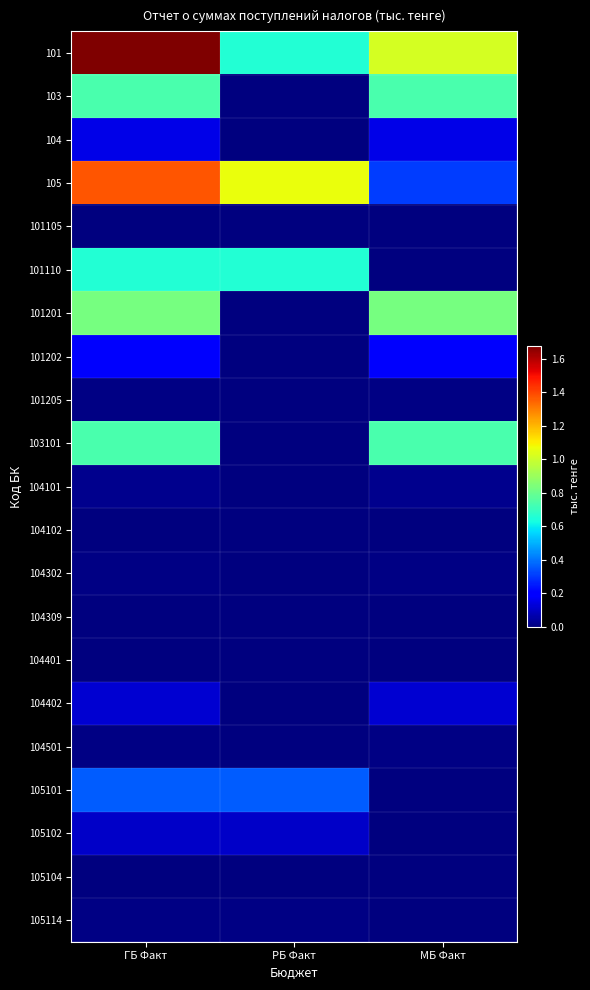

Reading left to right, what are all the values shown in this chart?

101: ГБ Факт=1677069	РБ Факт=658192	МБ Факт=1018877
103: ГБ Факт=731978	РБ Факт=0	МБ Факт=731978
104: ГБ Факт=148781	РБ Факт=0	МБ Факт=148781
105: ГБ Факт=1372880	РБ Факт=1064885	МБ Факт=307995
101105: ГБ Факт=0	РБ Факт=0	МБ Факт=0
101110: ГБ Факт=658192	РБ Факт=658192	МБ Факт=0
101201: ГБ Факт=828150	РБ Факт=0	МБ Факт=828150
101202: ГБ Факт=183632	РБ Факт=0	МБ Факт=183632
101205: ГБ Факт=7096	РБ Факт=0	МБ Факт=7096
103101: ГБ Факт=731978	РБ Факт=0	МБ Факт=731978
104101: ГБ Факт=21511	РБ Факт=0	МБ Факт=21511
104102: ГБ Факт=2128	РБ Факт=0	МБ Факт=2128
104302: ГБ Факт=3619	РБ Факт=0	МБ Факт=3619
104309: ГБ Факт=0	РБ Факт=0	МБ Факт=0
104401: ГБ Факт=-3292	РБ Факт=0	МБ Факт=-3292
104402: ГБ Факт=121099	РБ Факт=0	МБ Факт=121099
104501: ГБ Факт=3715	РБ Факт=0	МБ Факт=3715
105101: ГБ Факт=359539	РБ Факт=359539	МБ Факт=0
105102: ГБ Факт=102813	РБ Факт=102813	МБ Факт=0
105104: ГБ Факт=1934	РБ Факт=1934	МБ Факт=0
105114: ГБ Факт=5427	РБ Факт=5427	МБ Факт=0